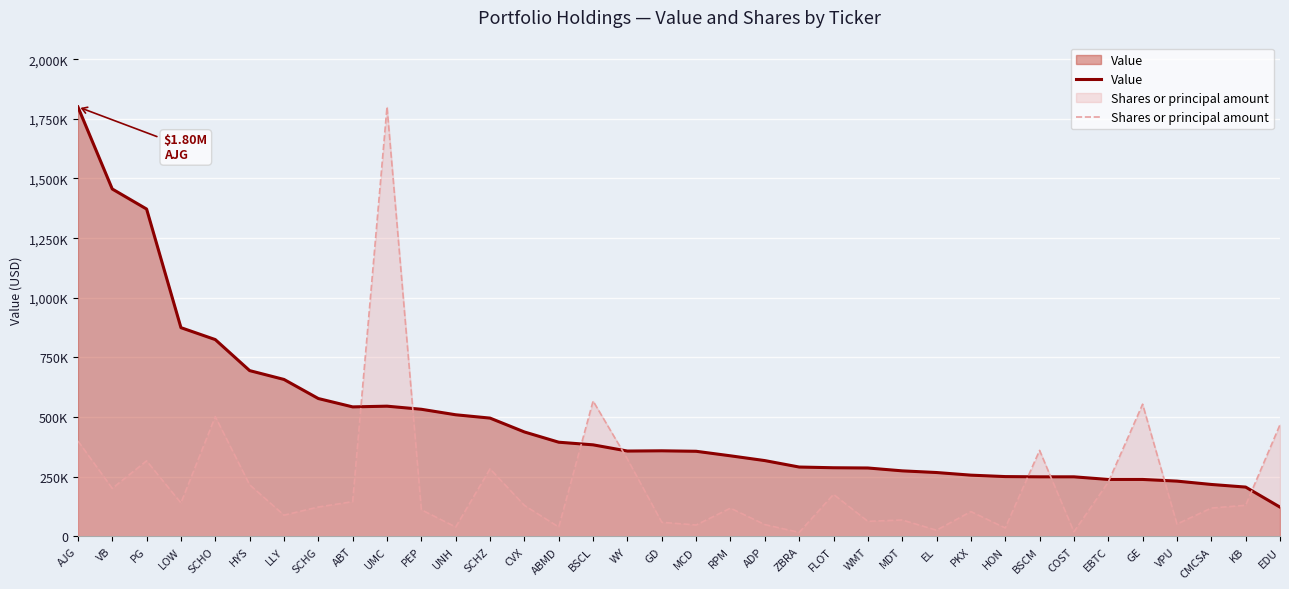

Between which two adjacent categories do Value and Shares or principal amount first intersect?

ABT and UMC